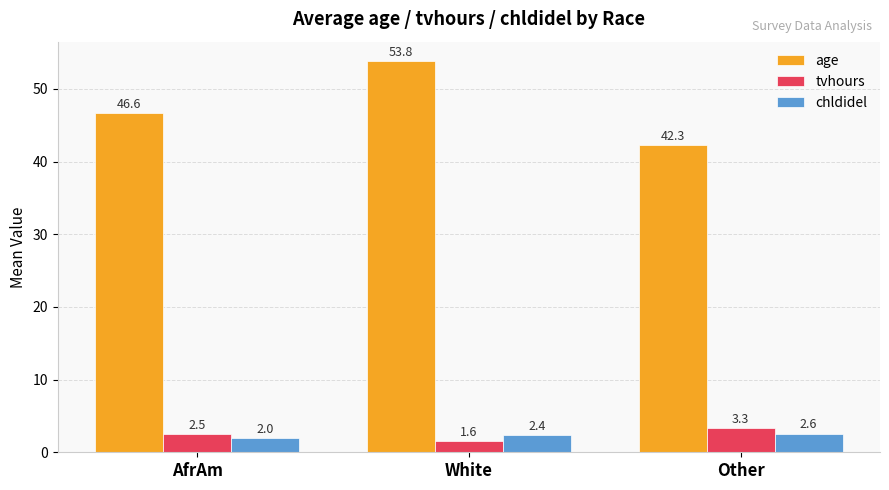

Rank the series at AfrAm from lowest to highest value.

chldidel, tvhours, age